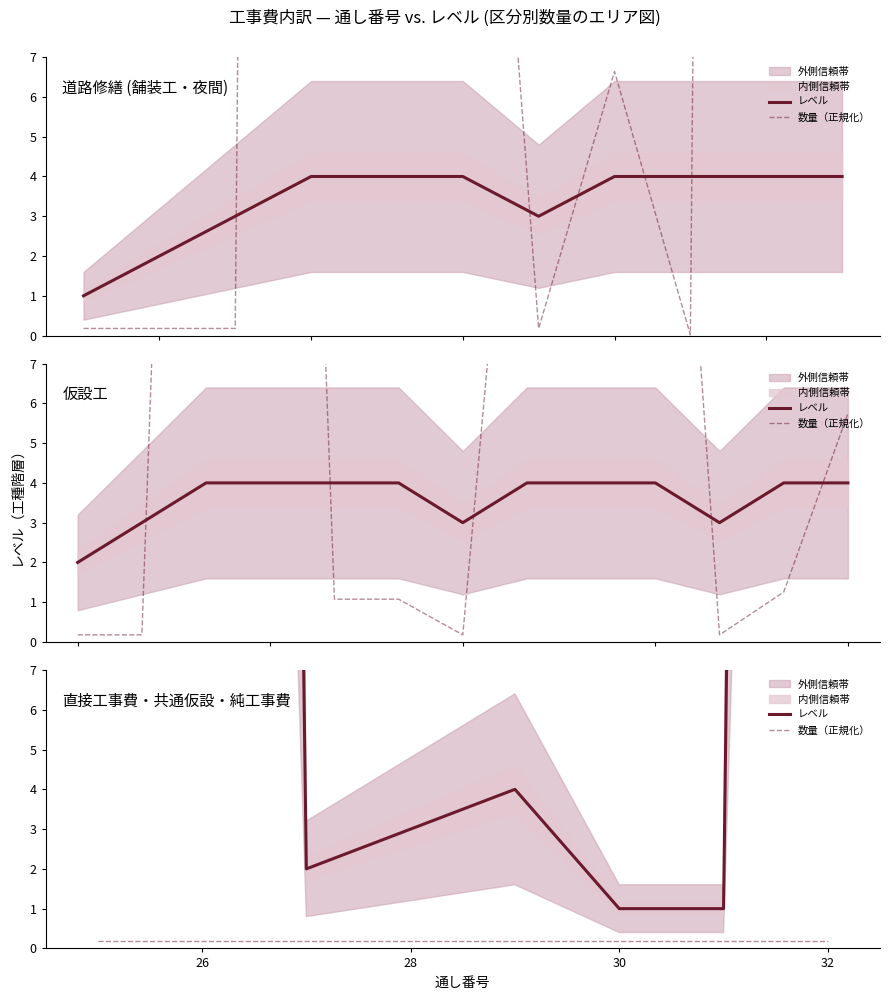

True or false: レベル and 数量（正規化） intersect in this chart.

False